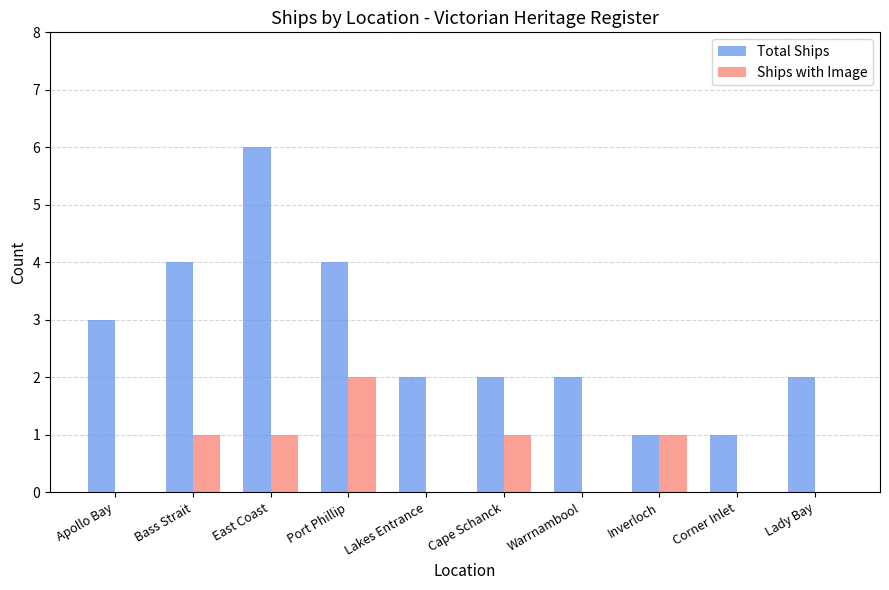

What is the greatest value displayed?

6